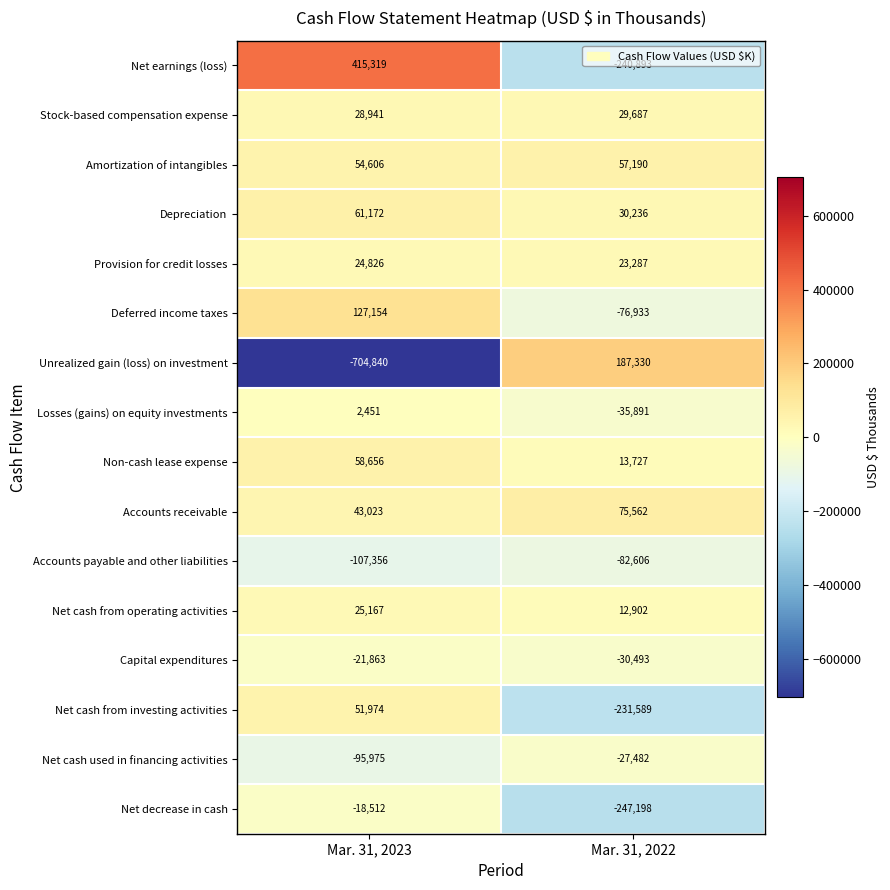

What is the difference between the Net cash used in financing activities values at Mar. 31, 2023 and Mar. 31, 2022?

68493